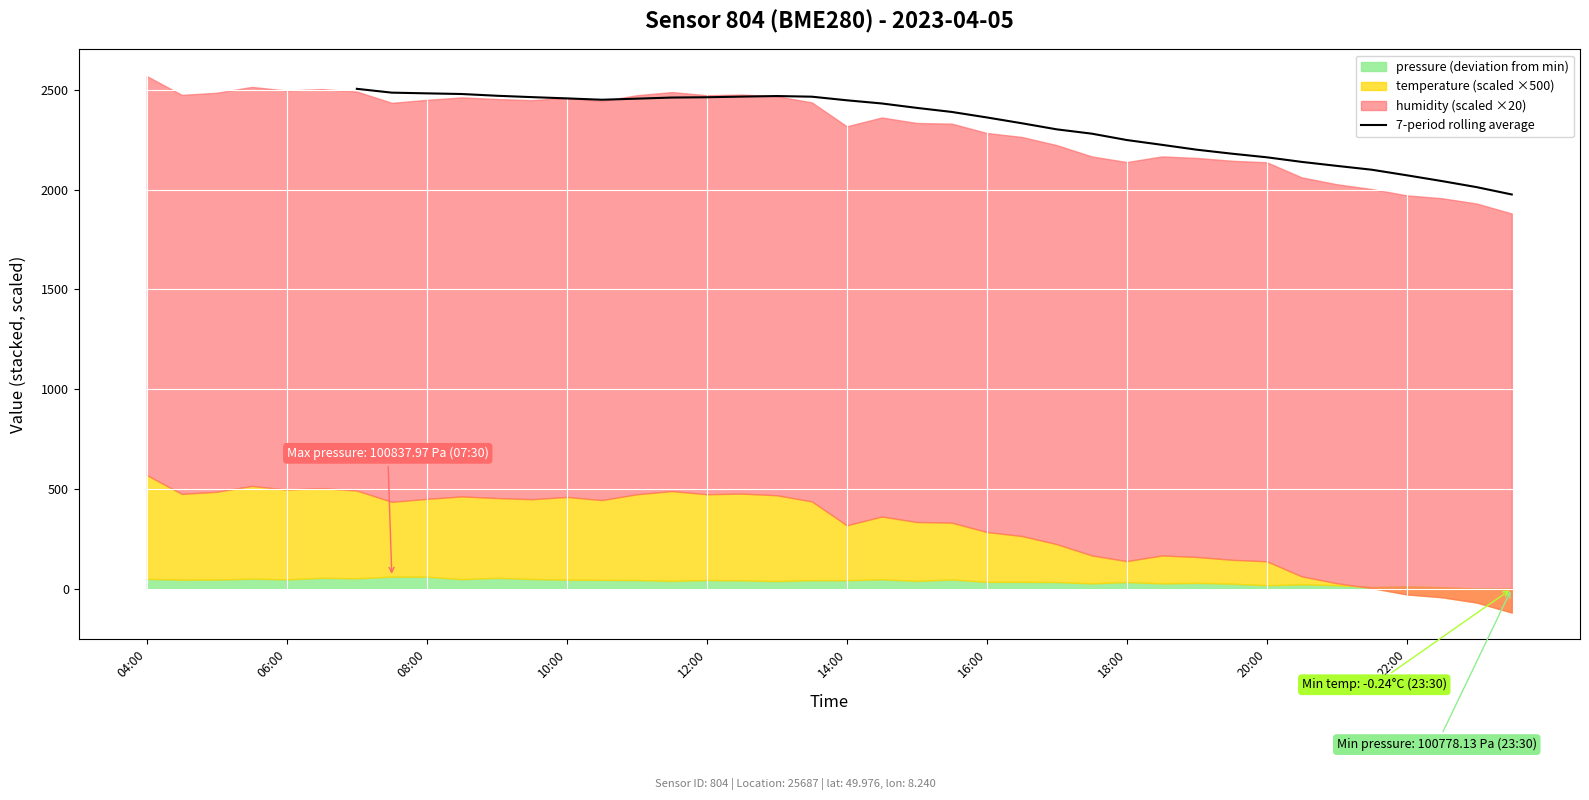

What is the maximum value for 7-period rolling average?

2505.0